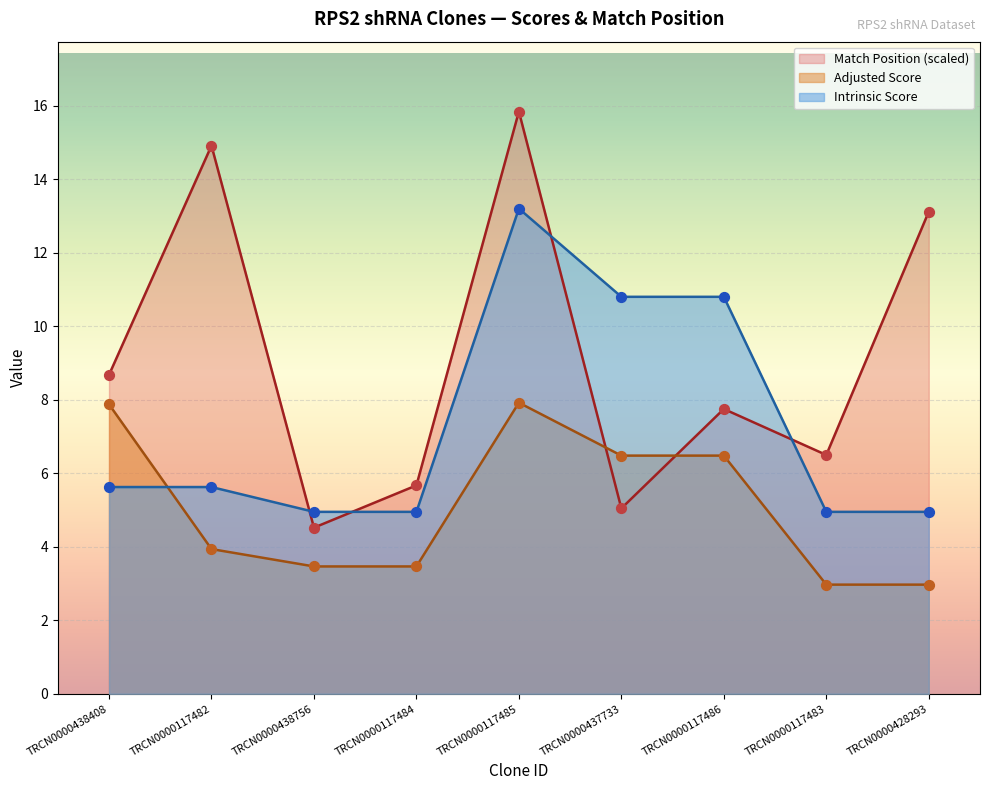

At how many categories does at least one series exceed 4?

9